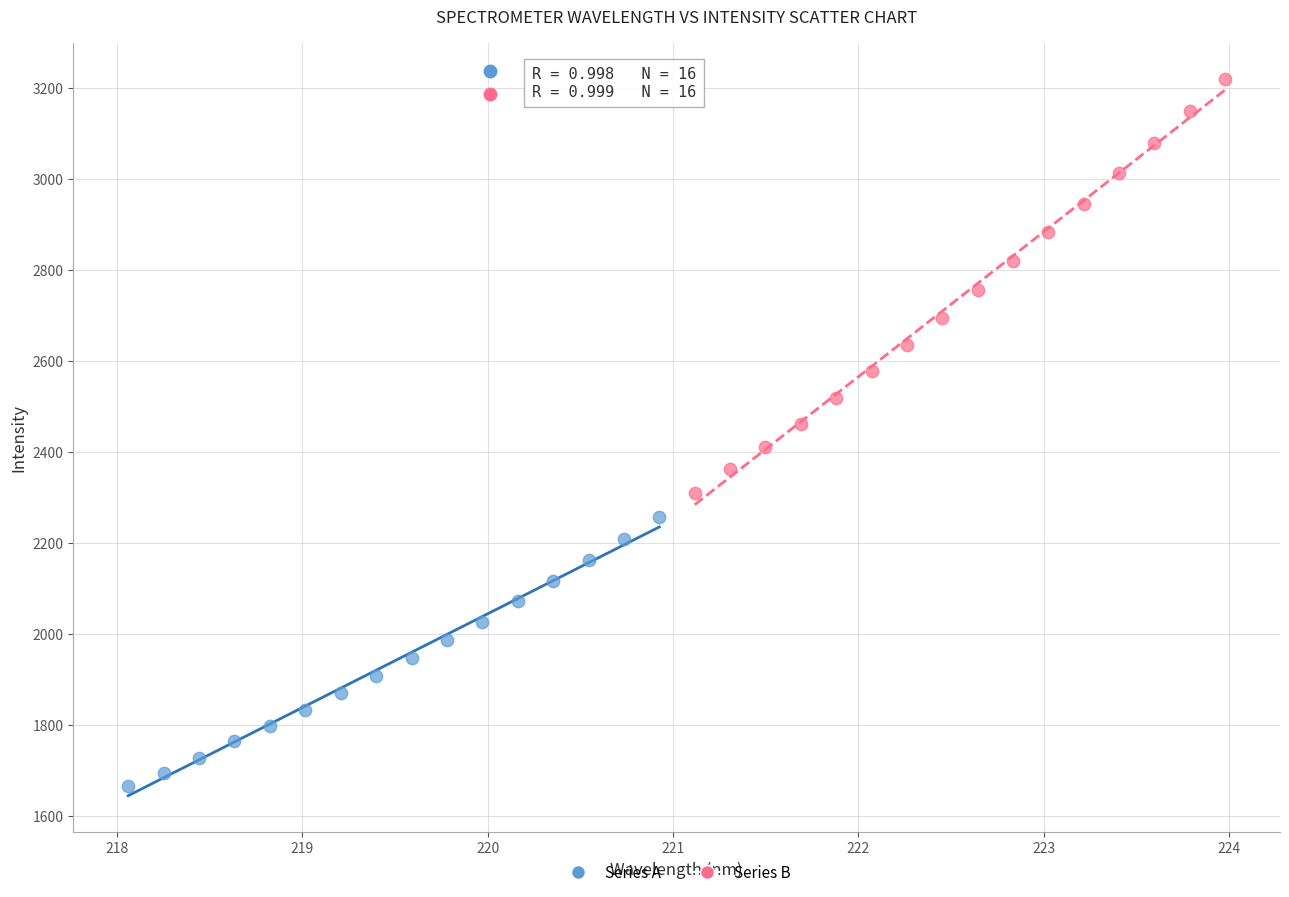

Which series contains the highest Y value?

Series B